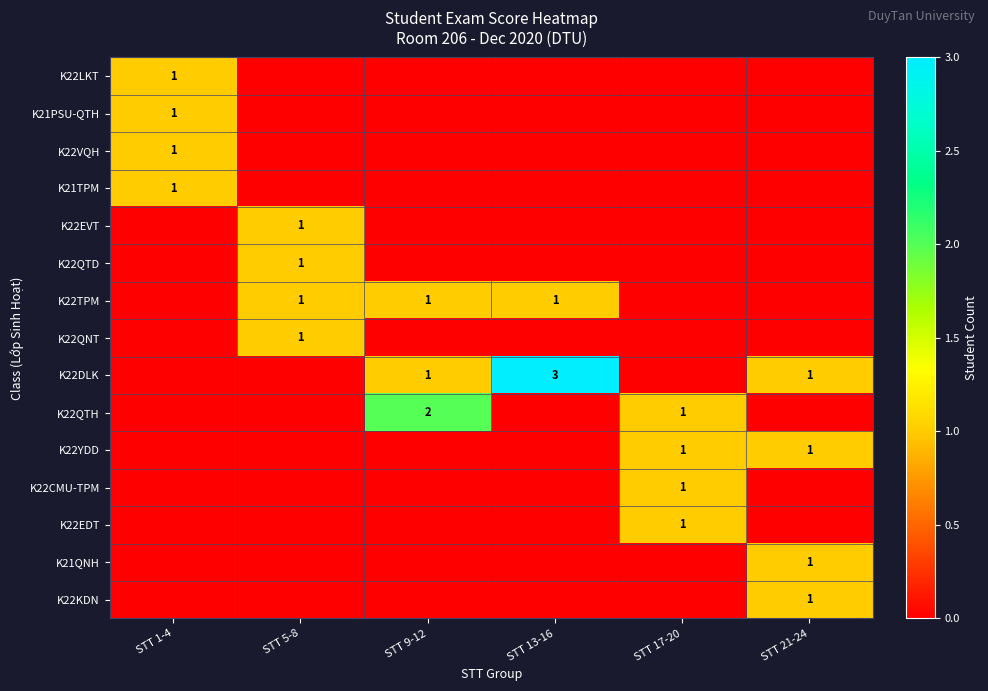

The K22KDN series shows 2 at STT 21-24. True or false?

False